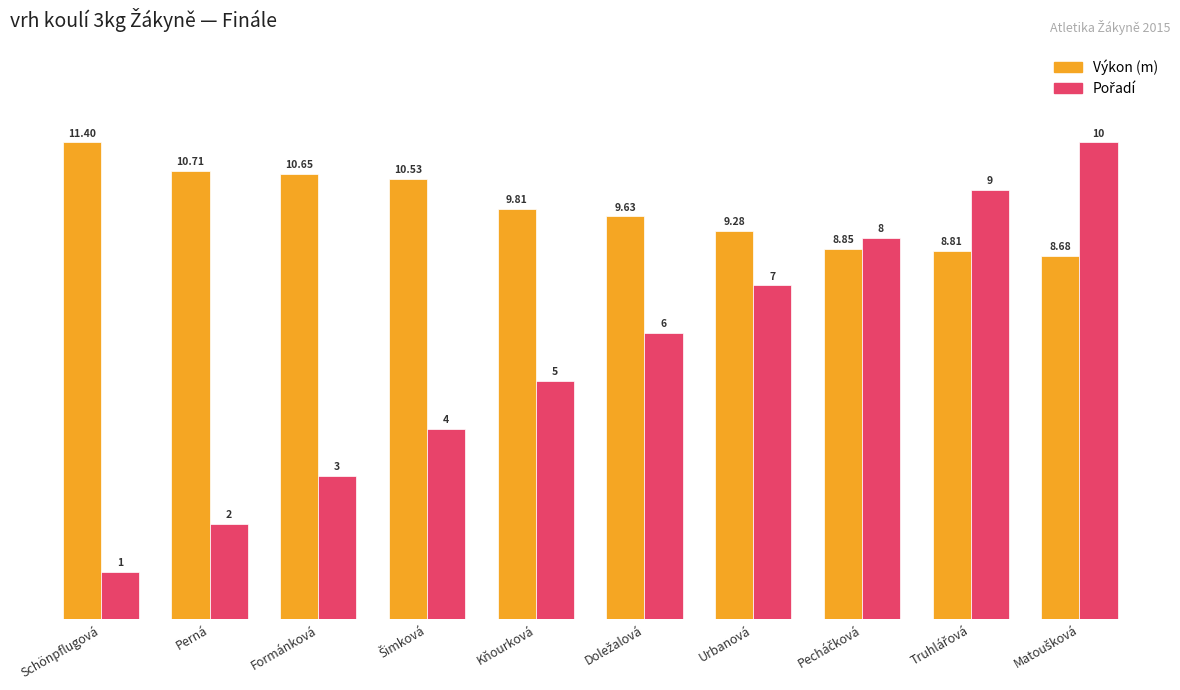

Between Matoušková and Pecháčková, which is larger?

Pecháčková